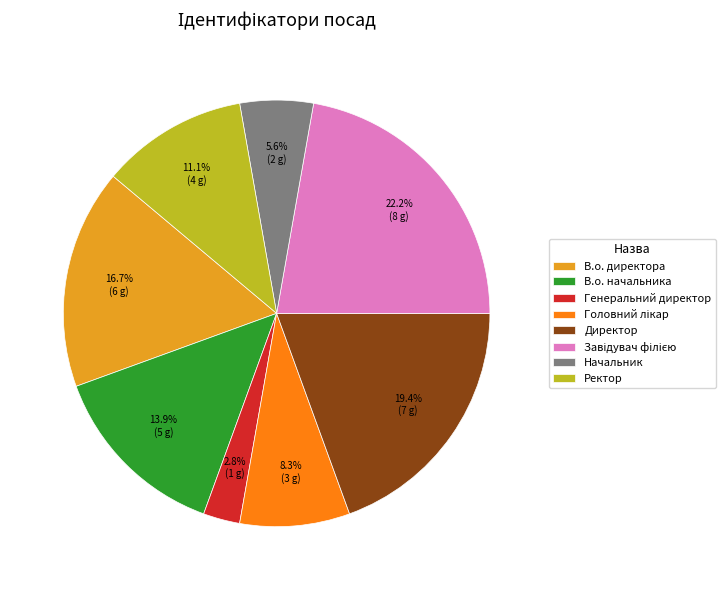

Is it true that В.о. директора is 17% of the pie?

True